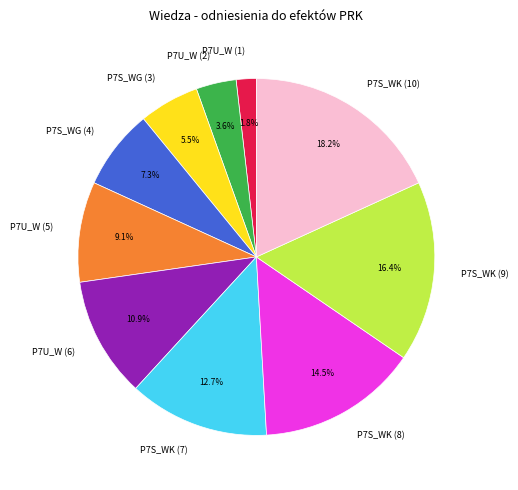

What is the ratio of the value at P7U_W (2) to the value at P7S_WG (4)?

0.5